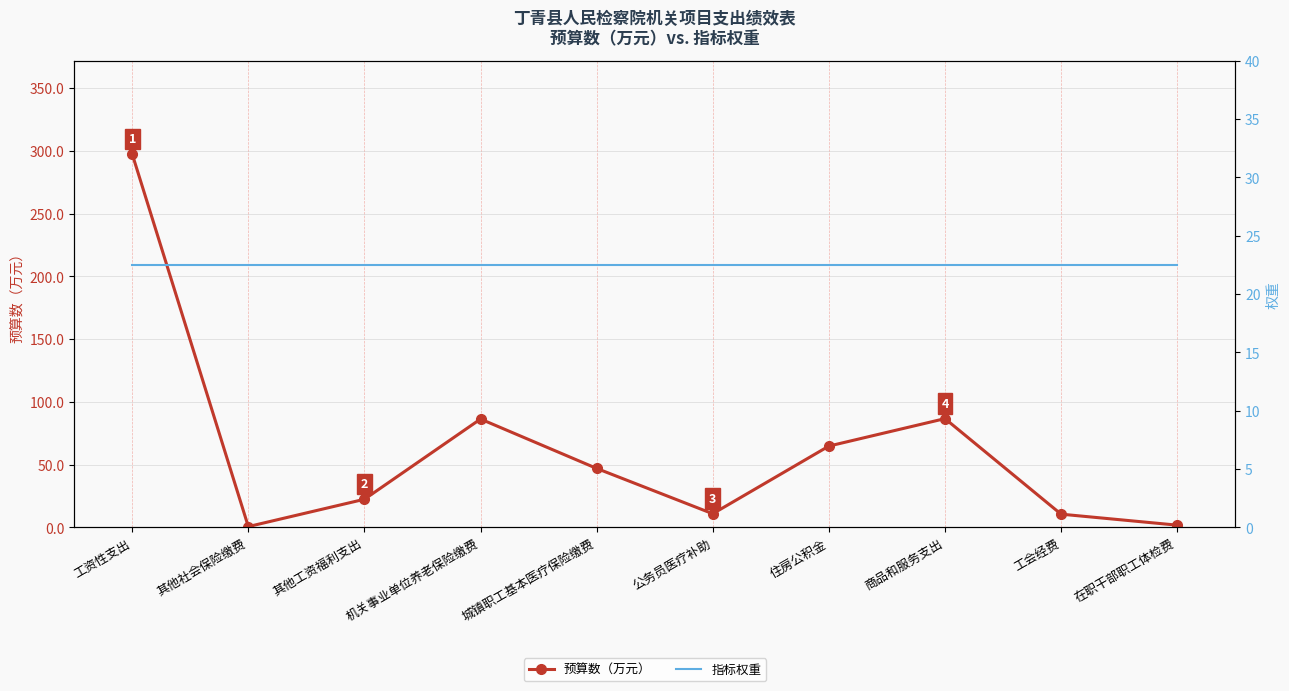

What is the label of the 6th point from the right?

城镇职工基本医疗保险缴费